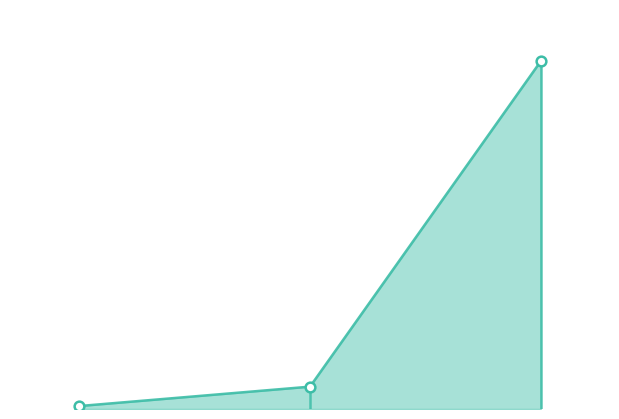

Is this an area chart (filled region under the line)?

Yes